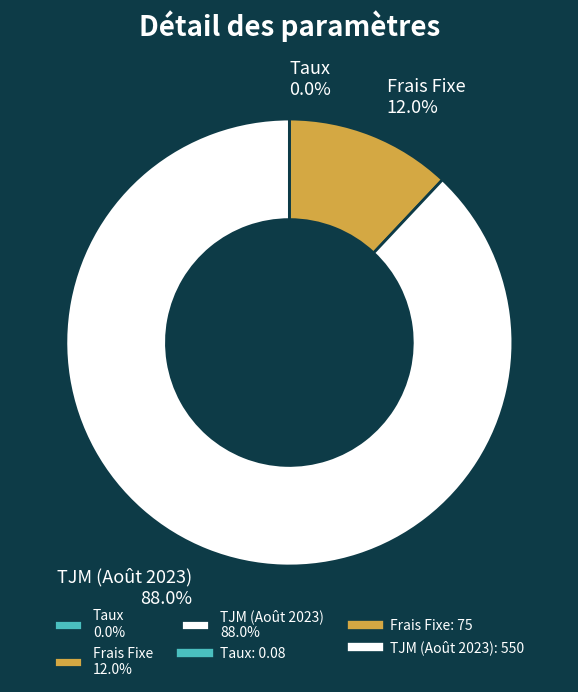

Is there a majority slice in this chart?

Yes